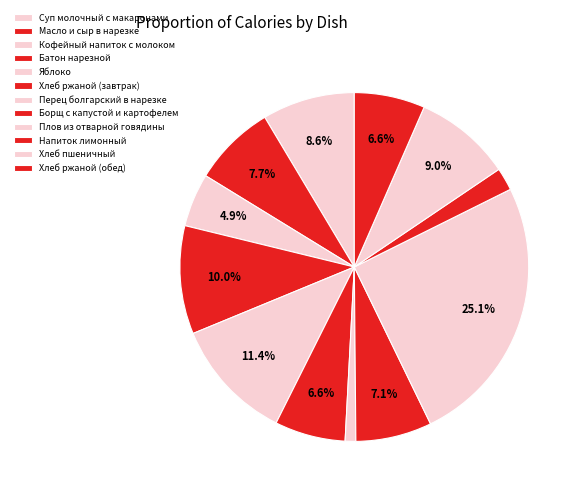

How many slices are in this pie chart?

12